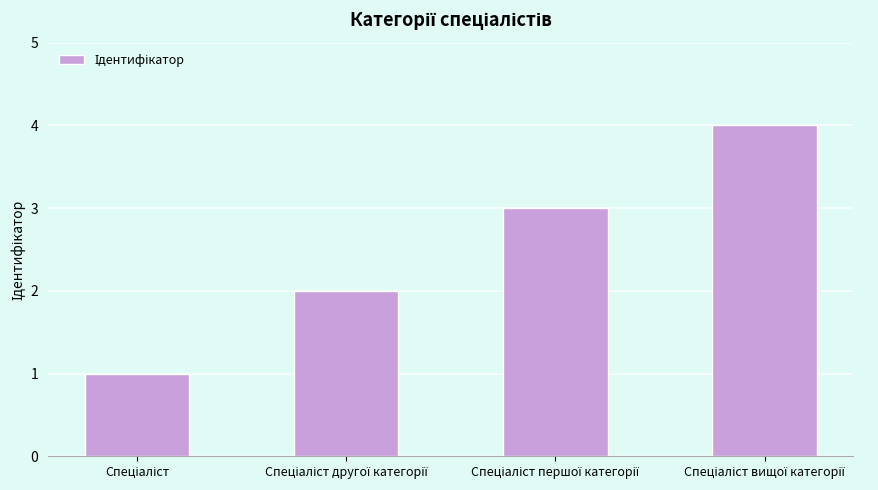

What is the difference between the maximum and minimum values?

3